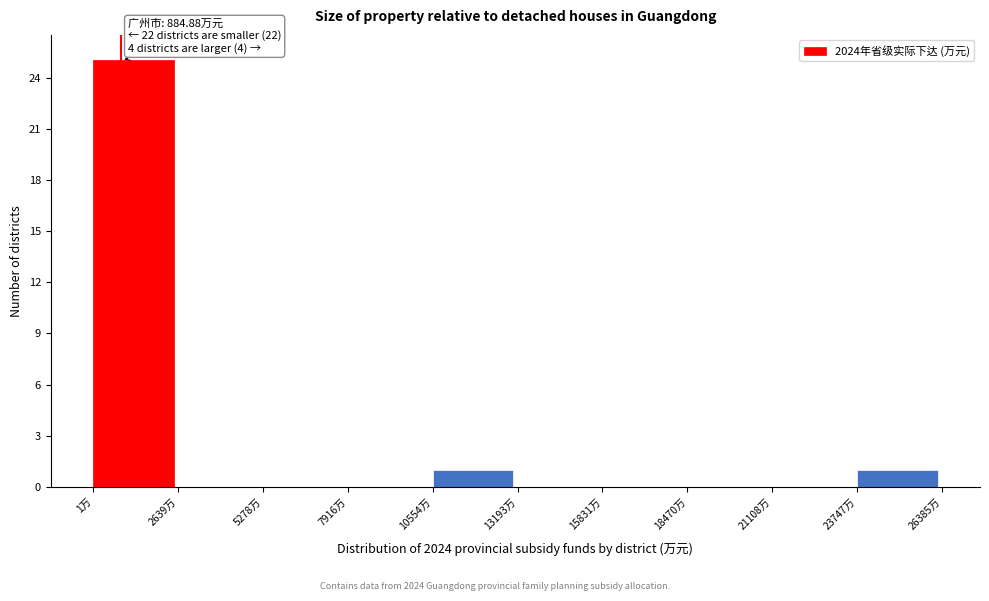

Which range on the x-axis has the tallest bar?

0 to 2500